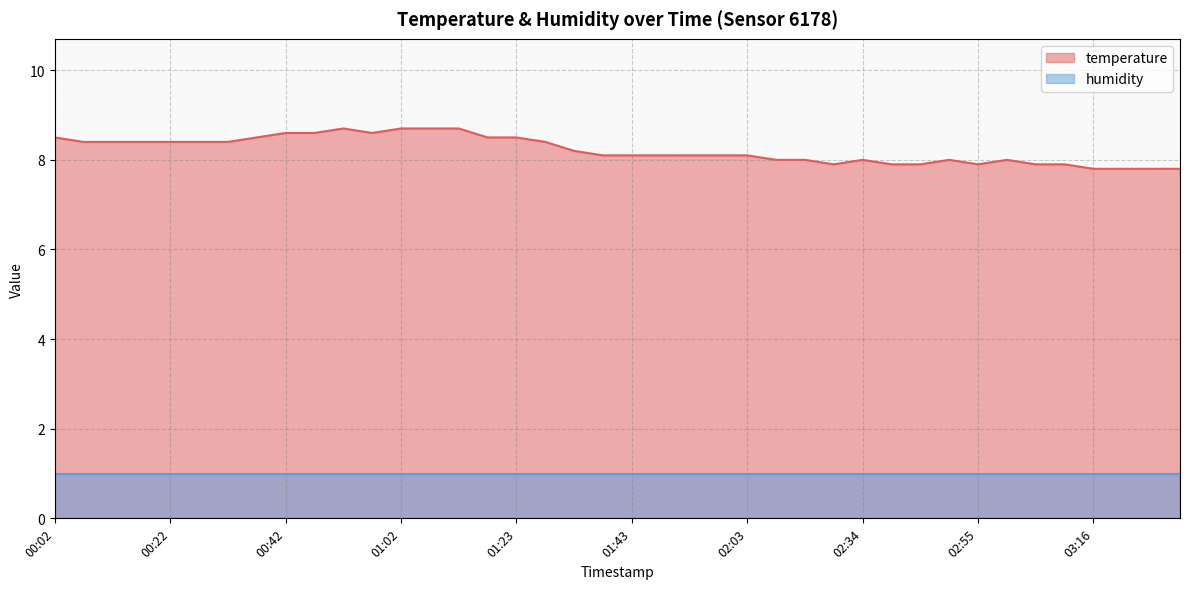

Which label corresponds to the largest value in the chart?

00:52